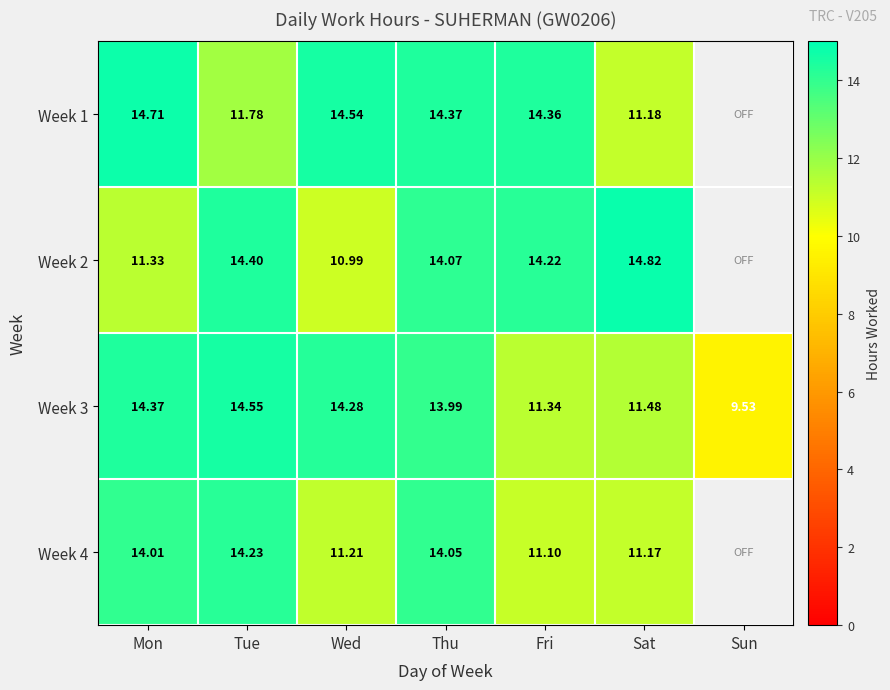

Where does the Week 3 series first go above 13?

Mon